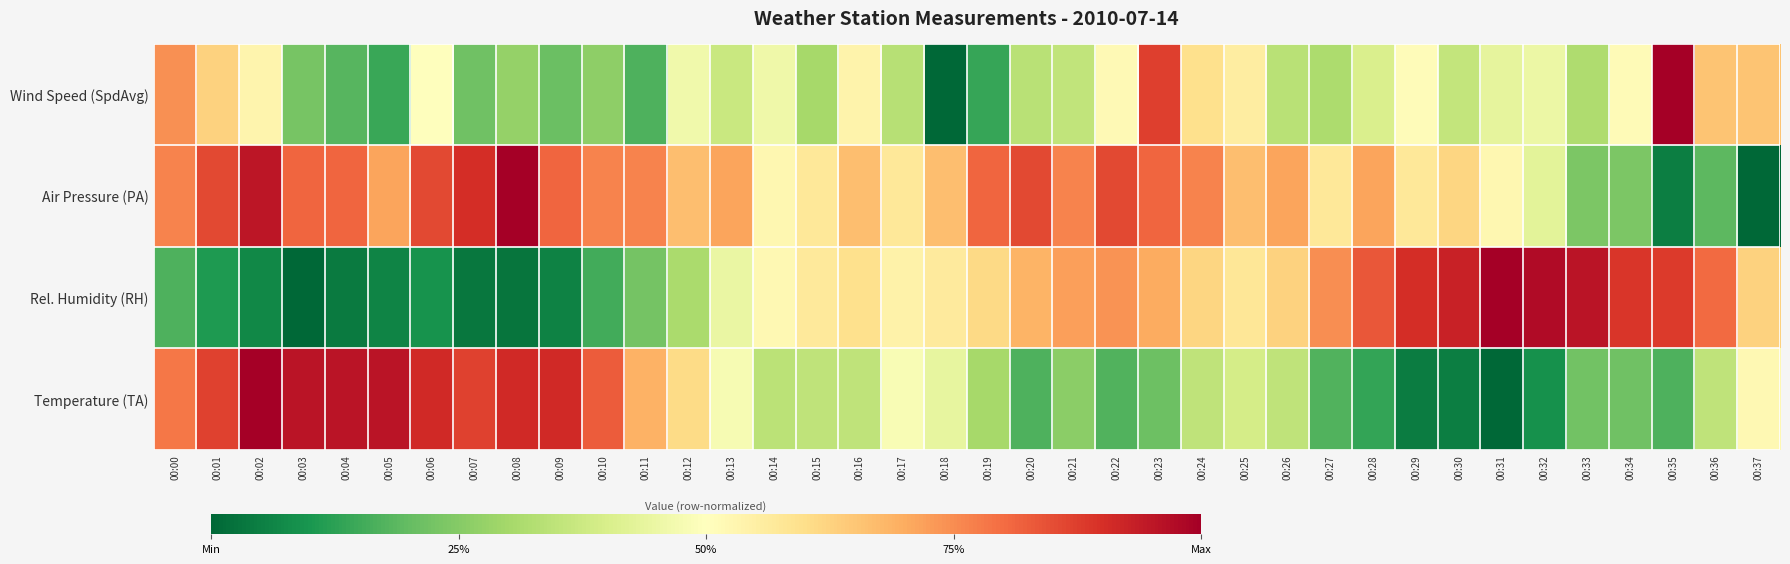

Rank the series at 00:33 from lowest to highest value.

Temperature (TA), Air Pressure (PA), Wind Speed (SpdAvg), Rel. Humidity (RH)